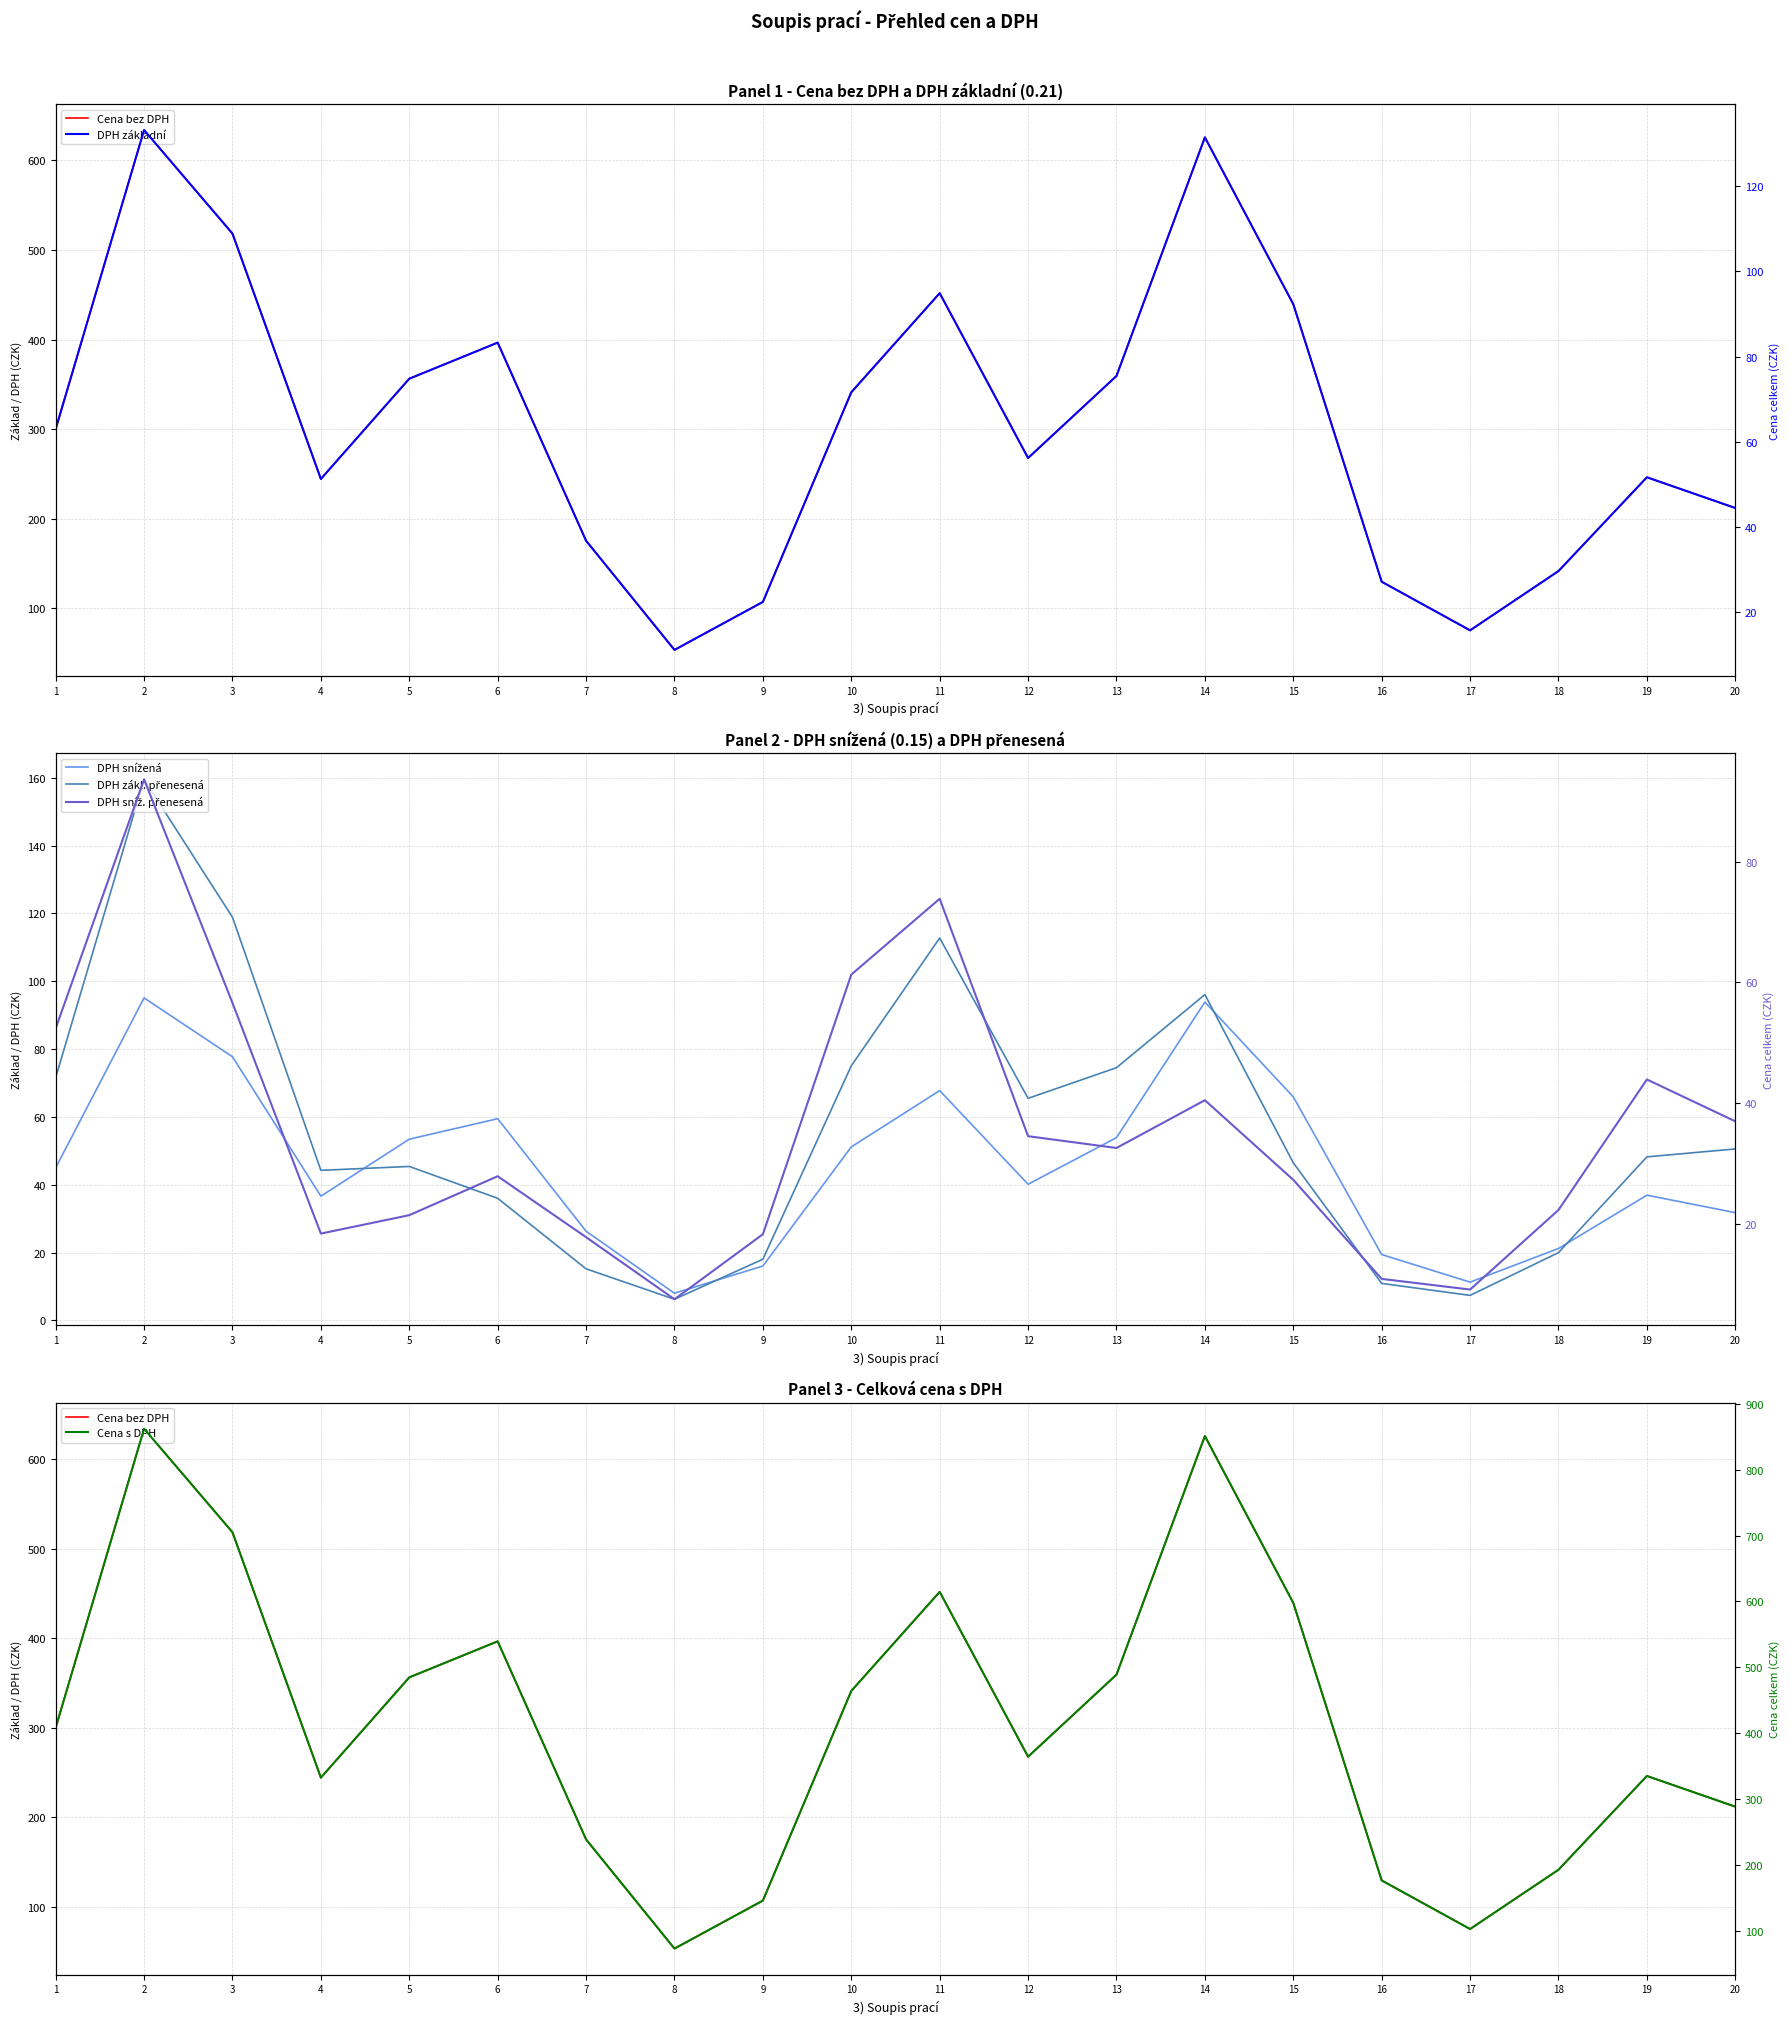

In Cena s DPH, how many points are lower than both neighbors (excluding endpoints)?

4